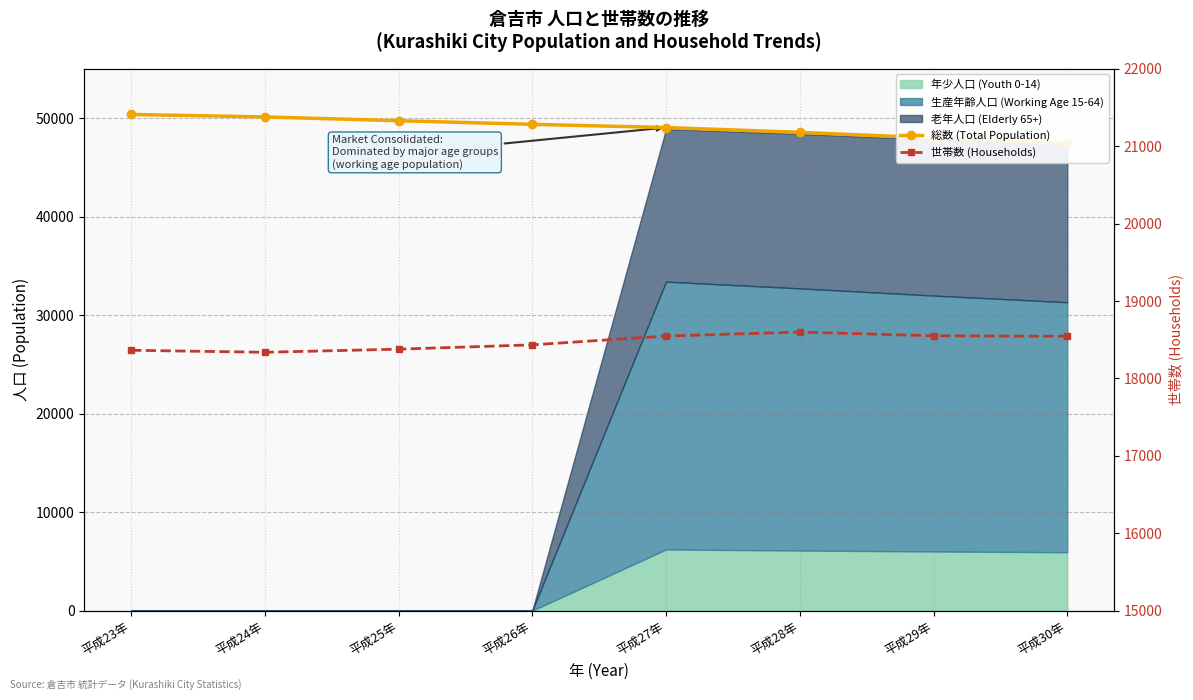

Between 平成25年 and 平成30年, which series saw the biggest shift?

総数 (Total Population)